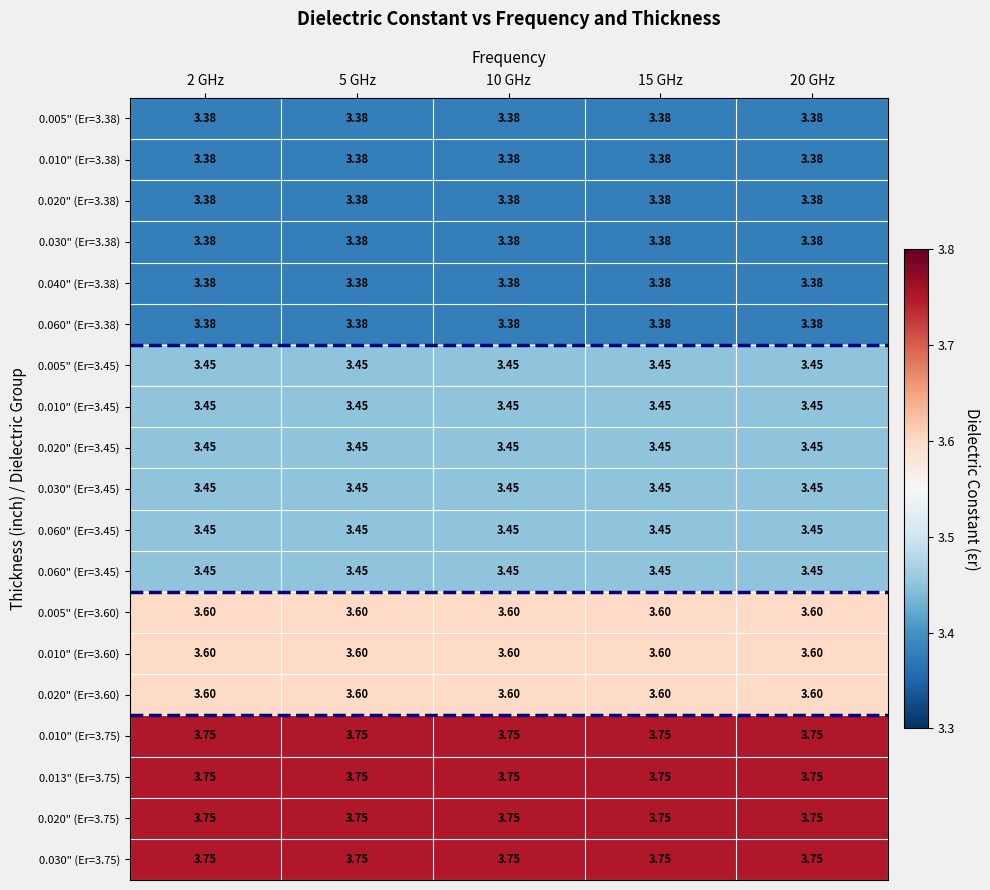

What is the difference between the highest and lowest values at 5 GHz?

0.4